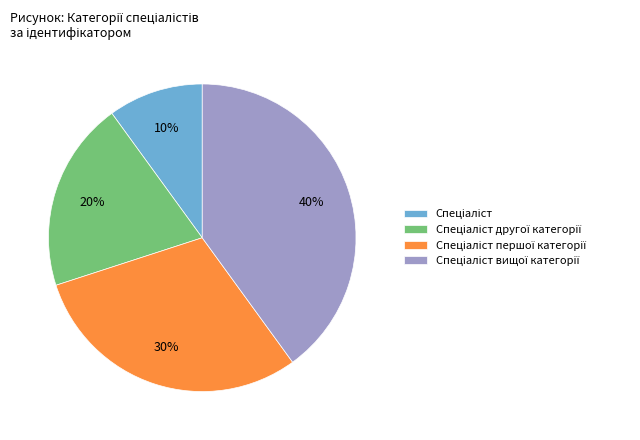

To the nearest percent, what is the difference between the largest and smallest slice percentages?

30%